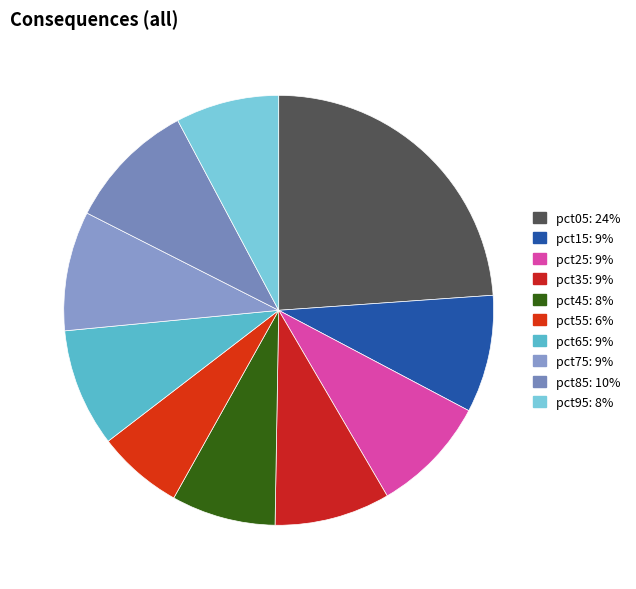

How many slices are in this pie chart?

10